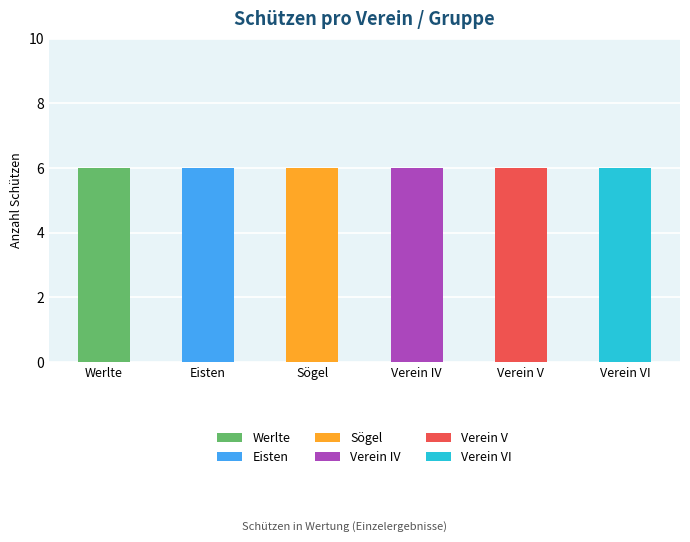

List the series in order of their peak value, highest first.

Werlte, Eisten, Sögel, Verein IV, Verein V, Verein VI